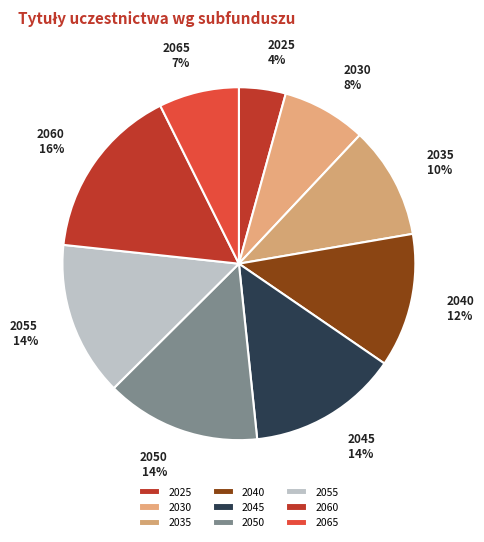

The 2065 slice represents 1% of the pie. True or false?

False